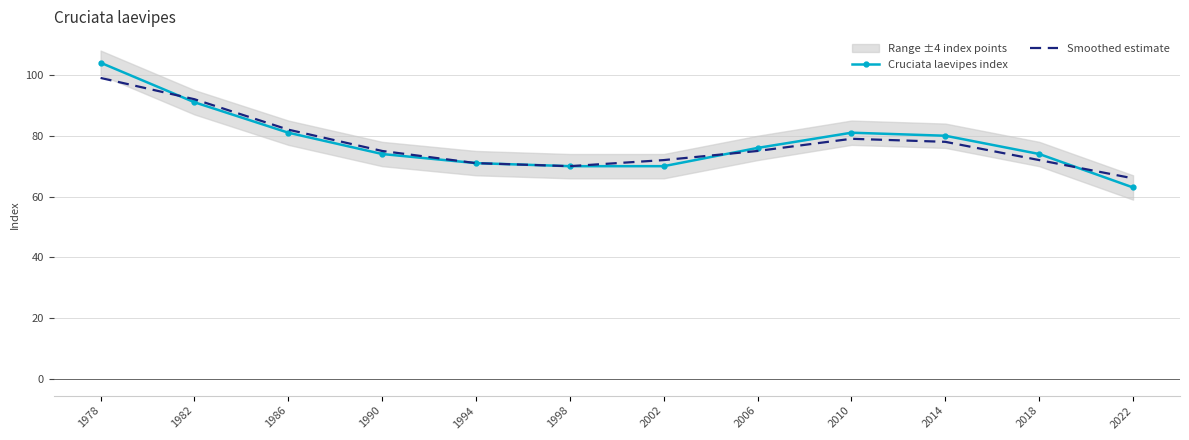

Where is the first local maximum for Cruciata laevipes index?

2010